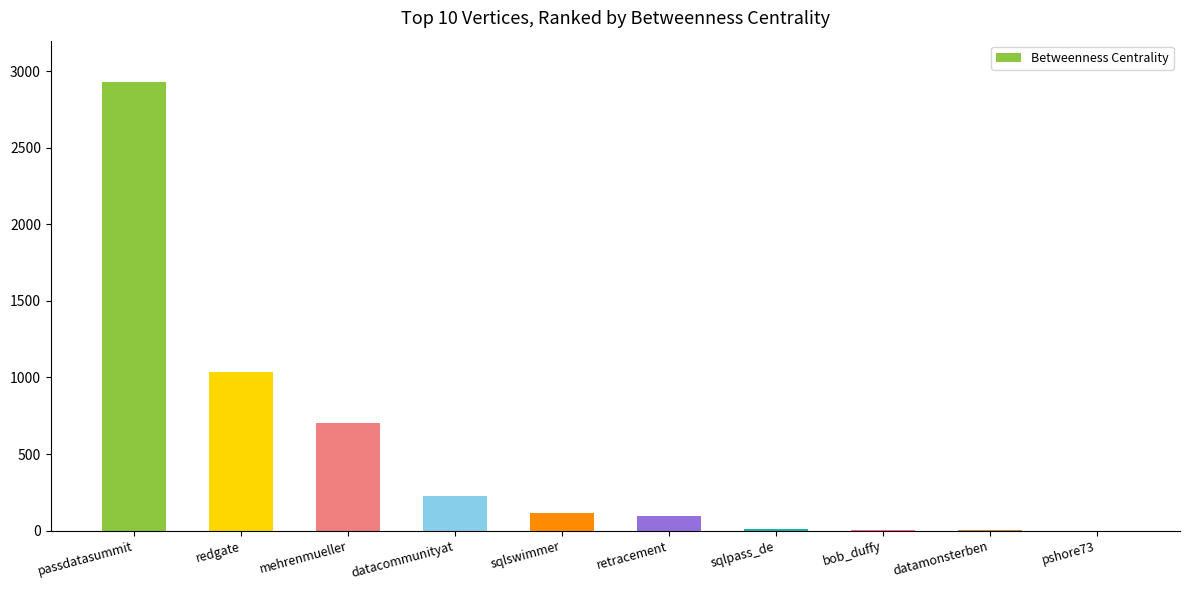

What is the difference between the values at sqlpass_de and bob_duffy?

6